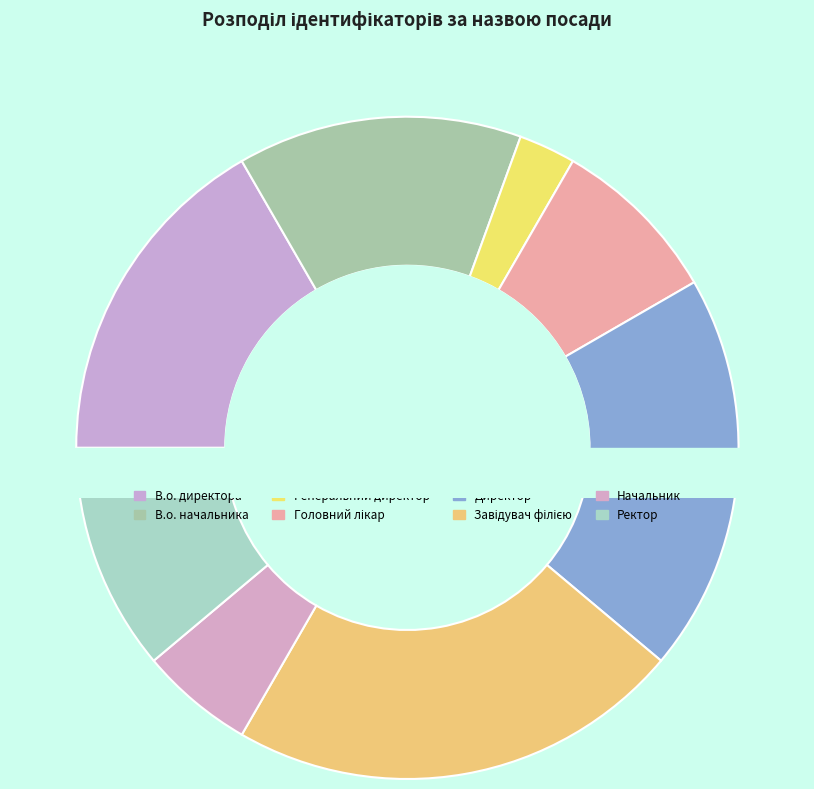

How many segments does this pie chart have?

8